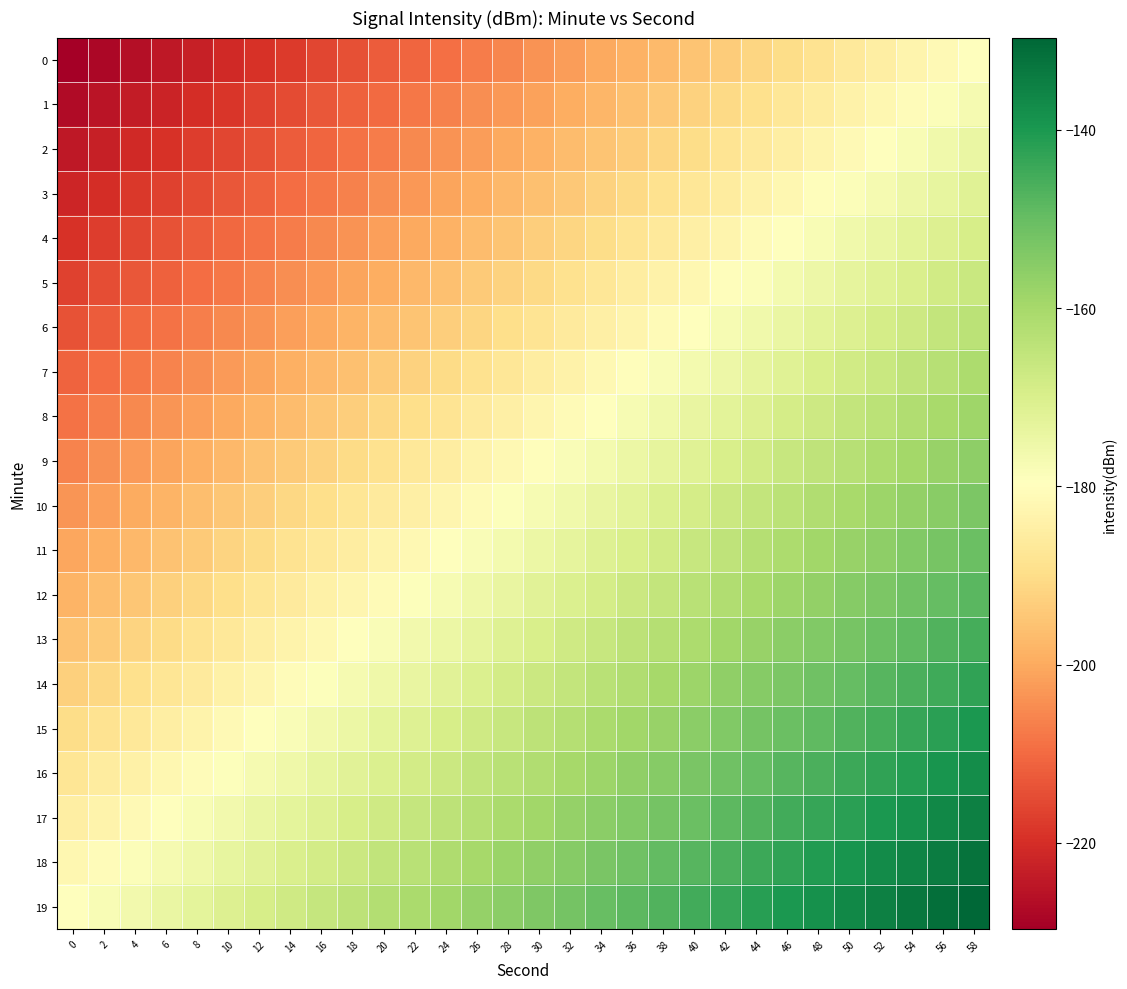

At which category is the sum across all series the highest?

58